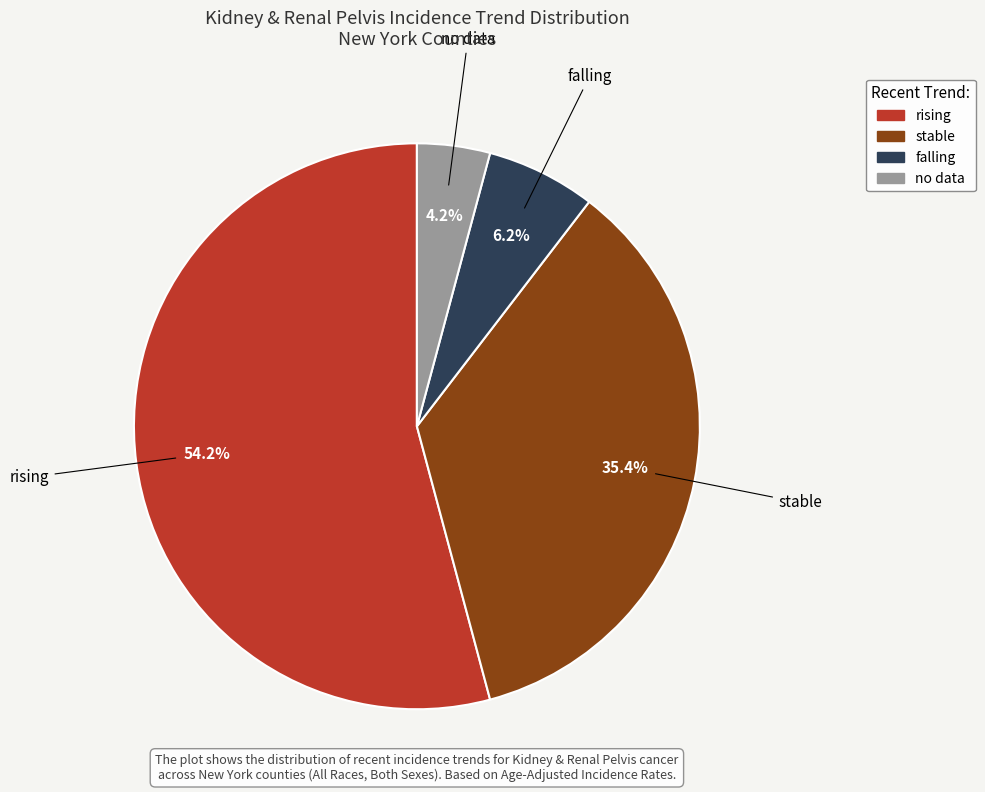

To the nearest percent, what is the difference between the largest and smallest slice percentages?

50%